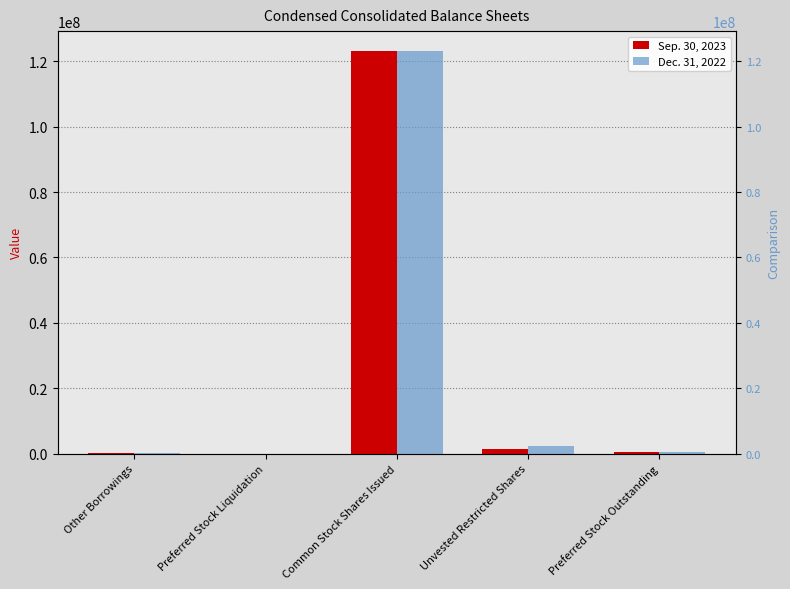

Reading right to left, what are all the values shown in this chart?

Sep. 30, 2023: 513250	1380848	123074899	1000	123782
Dec. 31, 2022: 513250	2405878	123000557	1000	132030